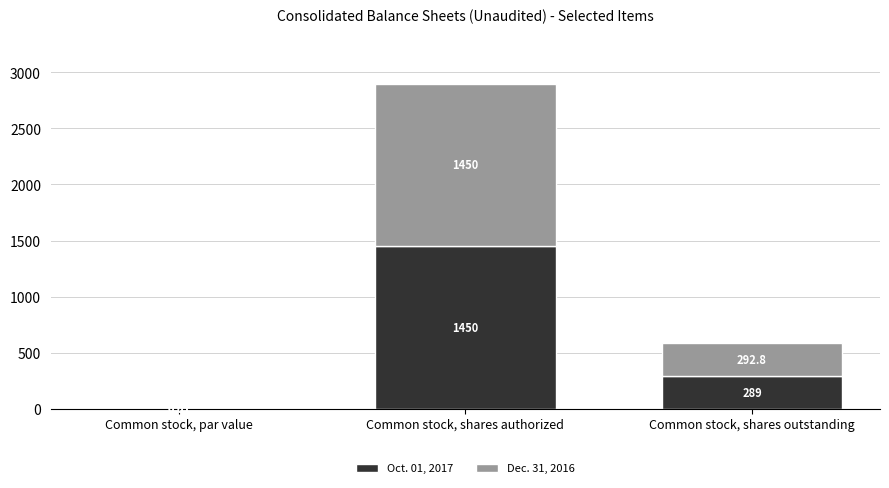

At which label is Oct. 01, 2017 closest to 725?

Common stock, shares outstanding